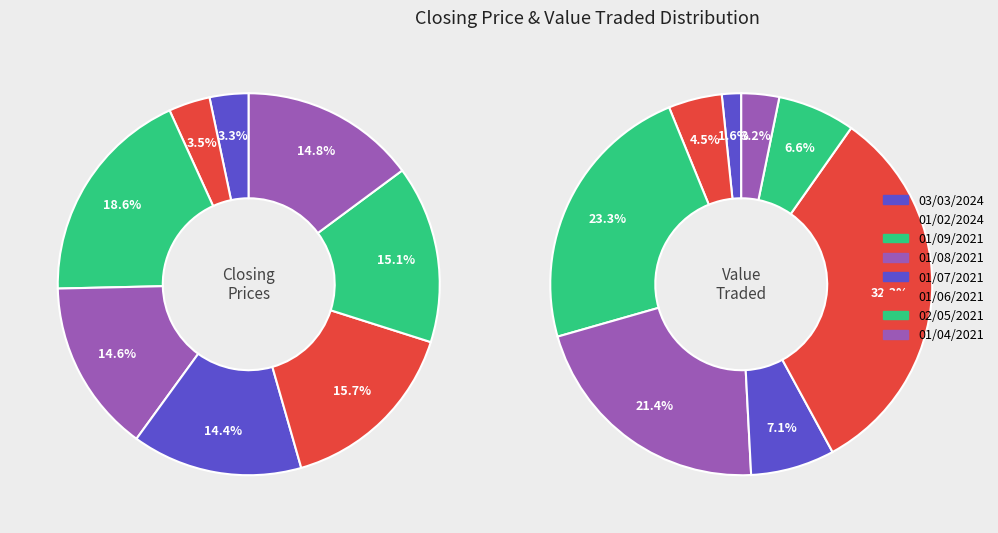

What percentage is the 01/02/2024 slice, to the nearest percent?

4%